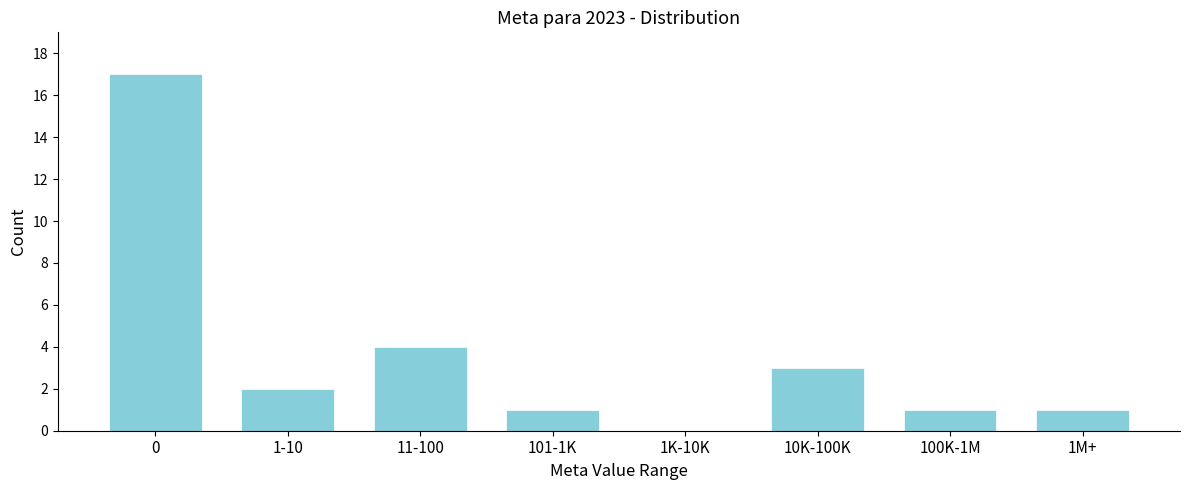

Reading right to left, extract all data points from this chart.

1M+=1	100K-1M=1	10K-100K=3	1K-10K=0	101-1K=1	11-100=4	1-10=2	0=17